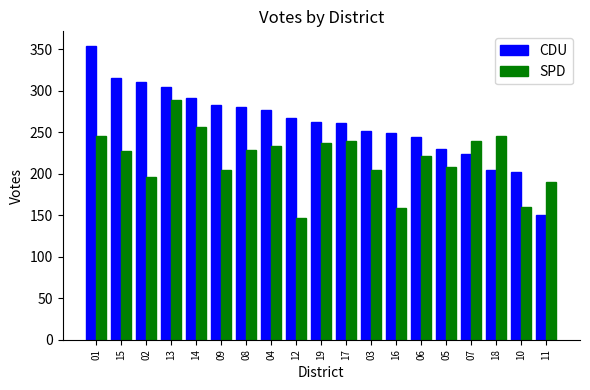

What is the lowest value of the CDU series?

150